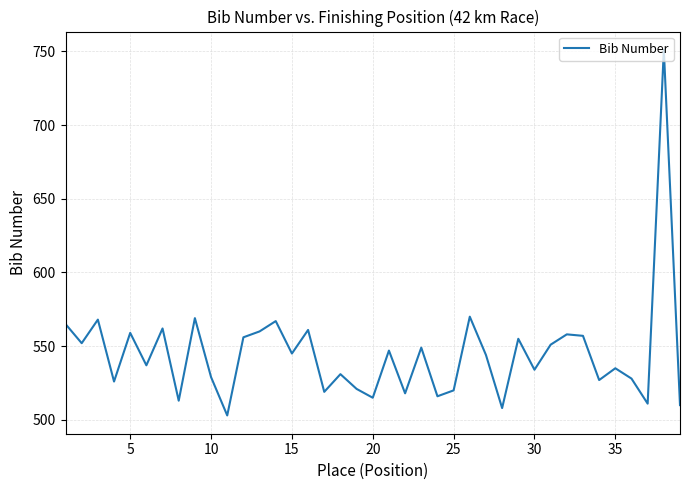

How many lines are shown in the chart?

1